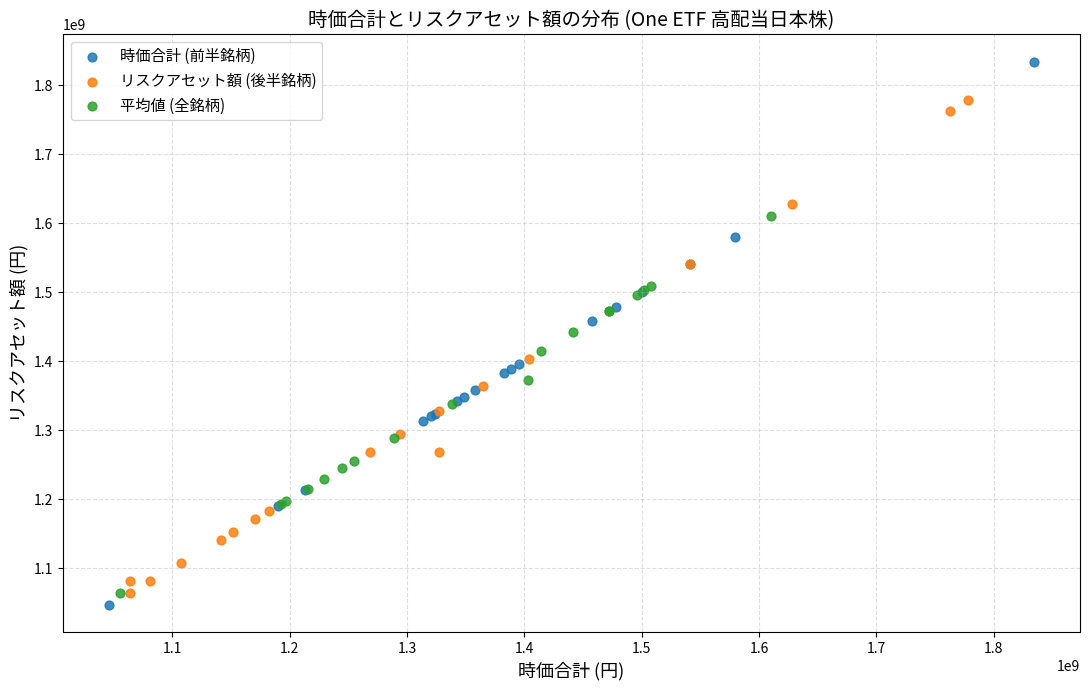

Which series contains the highest Y value?

時価合計 (前半銘柄)